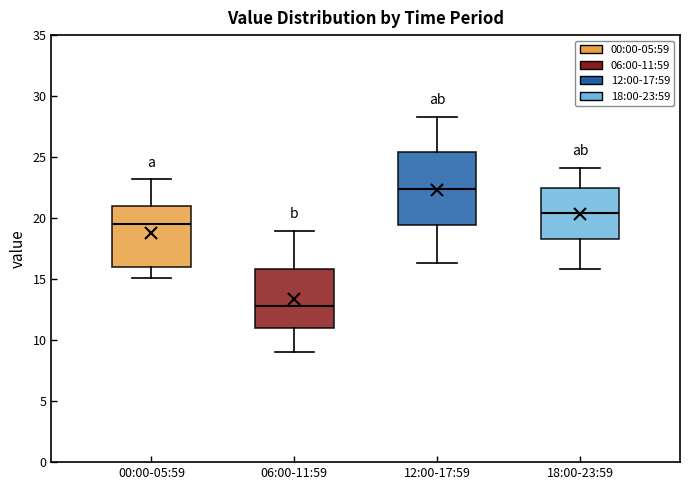

Reading left to right, transcribe this box plot: for each box, give where its median line is, the range the box spans, and where its two whiskers end, as read against the y-axis. The values are not printed on the chart, so give them approximately, as read against the axis.

00:00-05:59: median 19.5, box 16.0 to 21.0, whiskers 15.0 to 23.0
06:00-11:59: median 13.0, box 11.0 to 16.0, whiskers 9.0 to 19.0
12:00-17:59: median 22.5, box 19.5 to 25.5, whiskers 16.5 to 28.5
18:00-23:59: median 20.5, box 18.5 to 22.5, whiskers 16.0 to 24.0